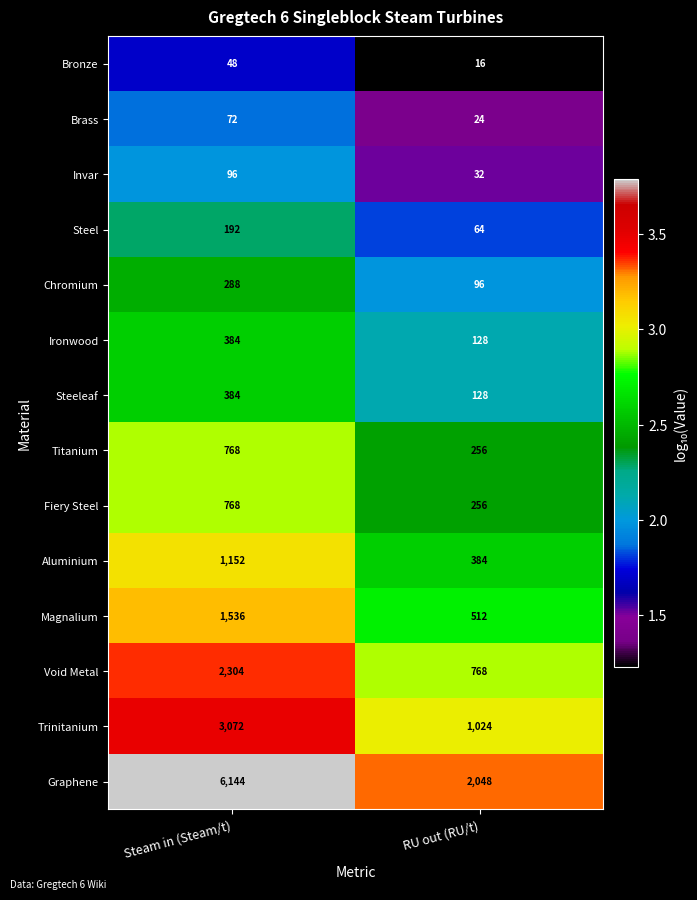

Reading right to left, list all the values displayed in this chart.

Bronze: RU out (RU/t)=16	Steam in (Steam/t)=48
Brass: RU out (RU/t)=24	Steam in (Steam/t)=72
Invar: RU out (RU/t)=32	Steam in (Steam/t)=96
Steel: RU out (RU/t)=64	Steam in (Steam/t)=192
Chromium: RU out (RU/t)=96	Steam in (Steam/t)=288
Ironwood: RU out (RU/t)=128	Steam in (Steam/t)=384
Steeleaf: RU out (RU/t)=128	Steam in (Steam/t)=384
Titanium: RU out (RU/t)=256	Steam in (Steam/t)=768
Fiery Steel: RU out (RU/t)=256	Steam in (Steam/t)=768
Aluminium: RU out (RU/t)=384	Steam in (Steam/t)=1152
Magnalium: RU out (RU/t)=512	Steam in (Steam/t)=1536
Void Metal: RU out (RU/t)=768	Steam in (Steam/t)=2304
Trinitanium: RU out (RU/t)=1024	Steam in (Steam/t)=3072
Graphene: RU out (RU/t)=2048	Steam in (Steam/t)=6144